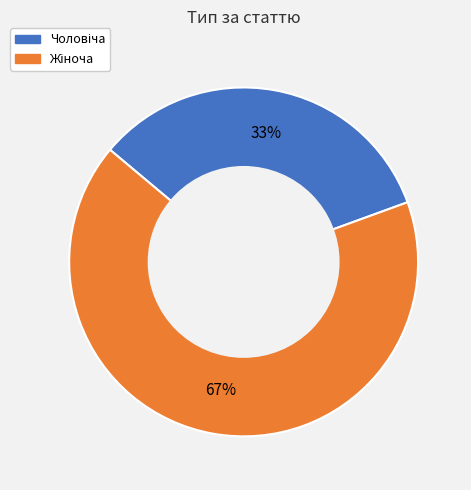

To the nearest percent, what is the average slice percentage?

50%